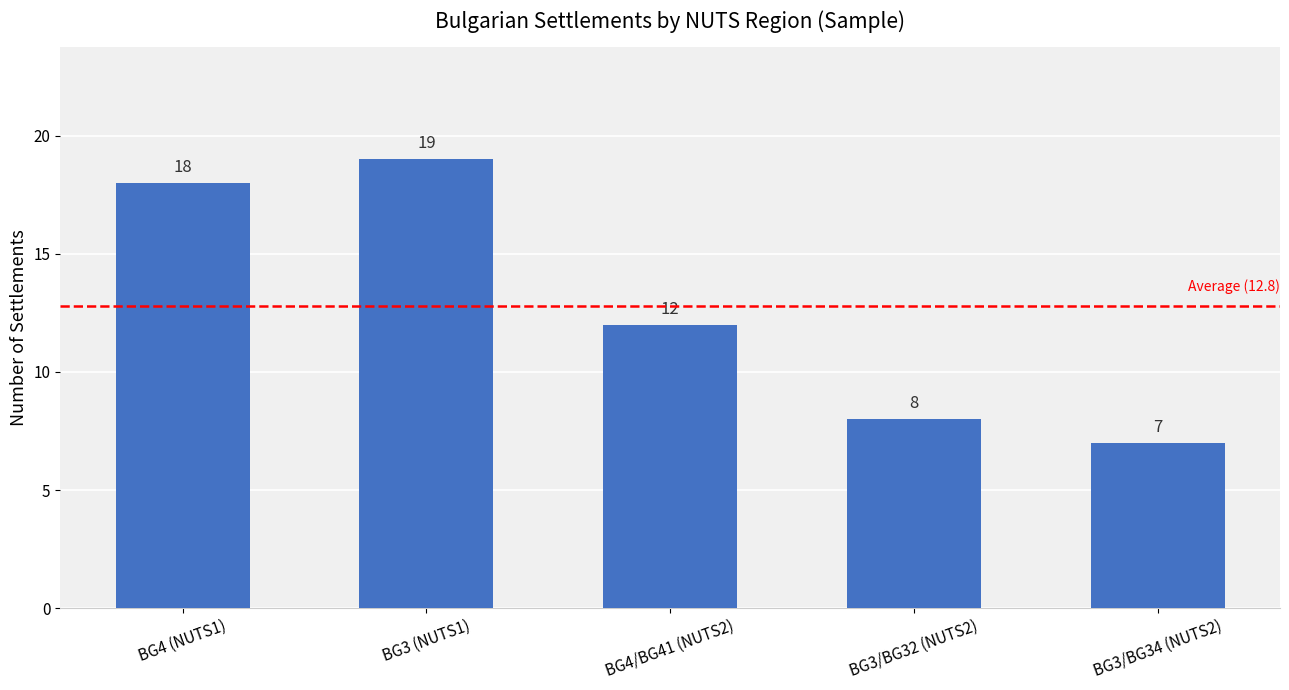

At which label is the value closest to 13?

BG4/BG41 (NUTS2)